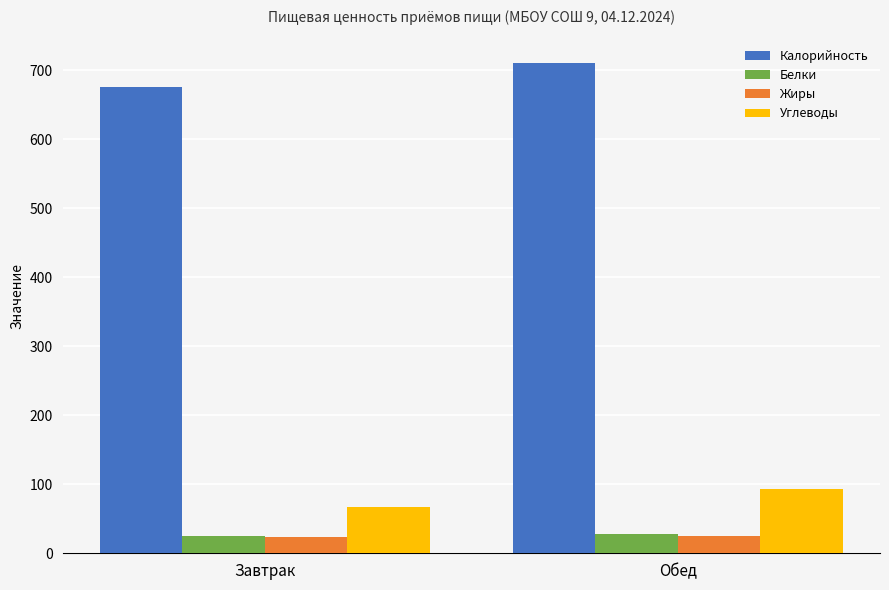

What is the minimum value for Белки?

25.7